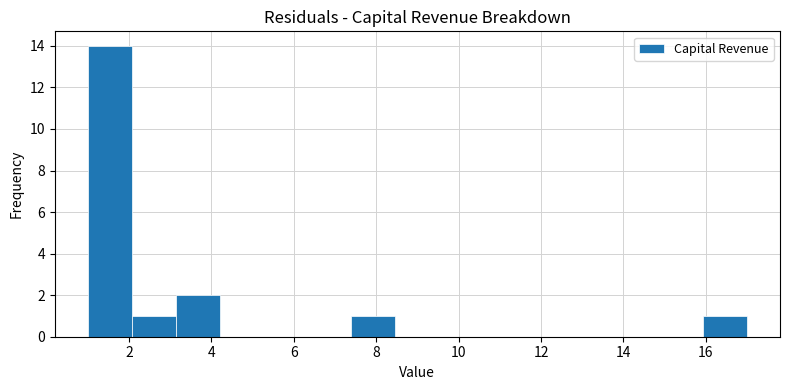

Reading left to right, transcribe this chart: for each bar, give the range it covers on the x-axis and its height. Neither the bar edges nor the heights are printed on the chart, so give them approximately, as read against the axes.

1.0 to 2.0: 14
2.0 to 3.2: 1
3.2 to 4.2: 2
4.2 to 5.2: 0
5.2 to 6.4: 0
6.4 to 7.4: 0
7.4 to 8.4: 1
8.4 to 9.6: 0
9.6 to 10.6: 0
10.6 to 11.6: 0
11.6 to 12.8: 0
12.8 to 13.8: 0
13.8 to 14.8: 0
14.8 to 16.0: 0
16.0 to 17.0: 1